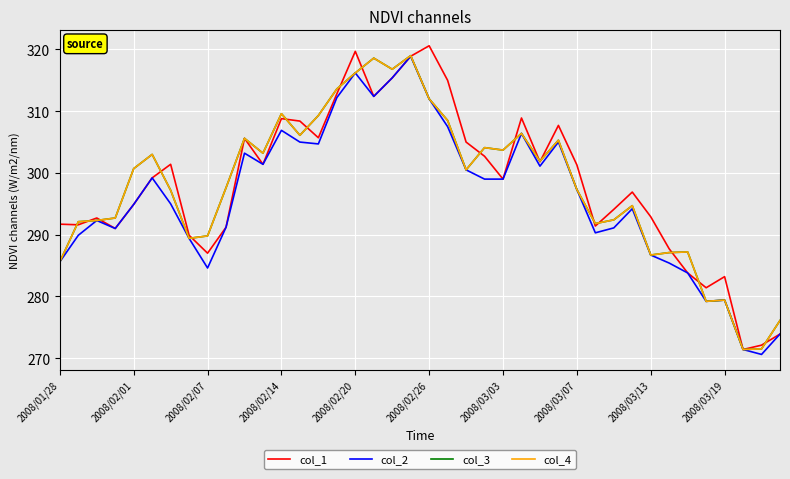

Does the chart have visible grid lines?

Yes